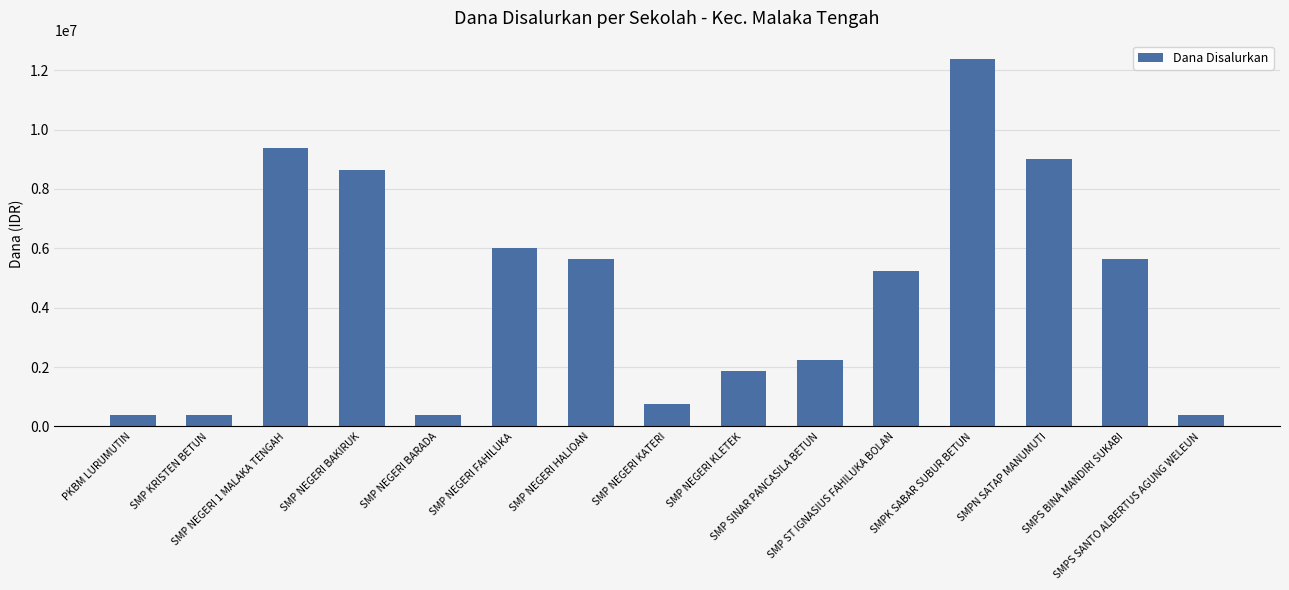

What is the average value?

4550000